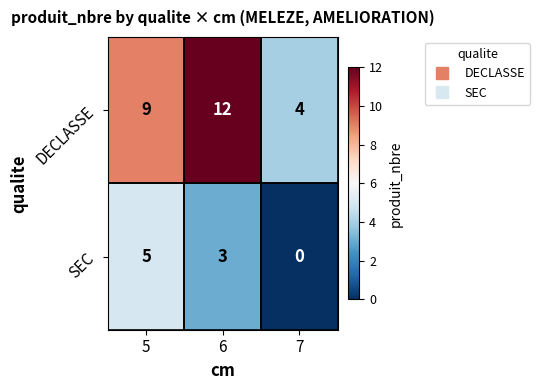

What is the sum of all SEC values?

8